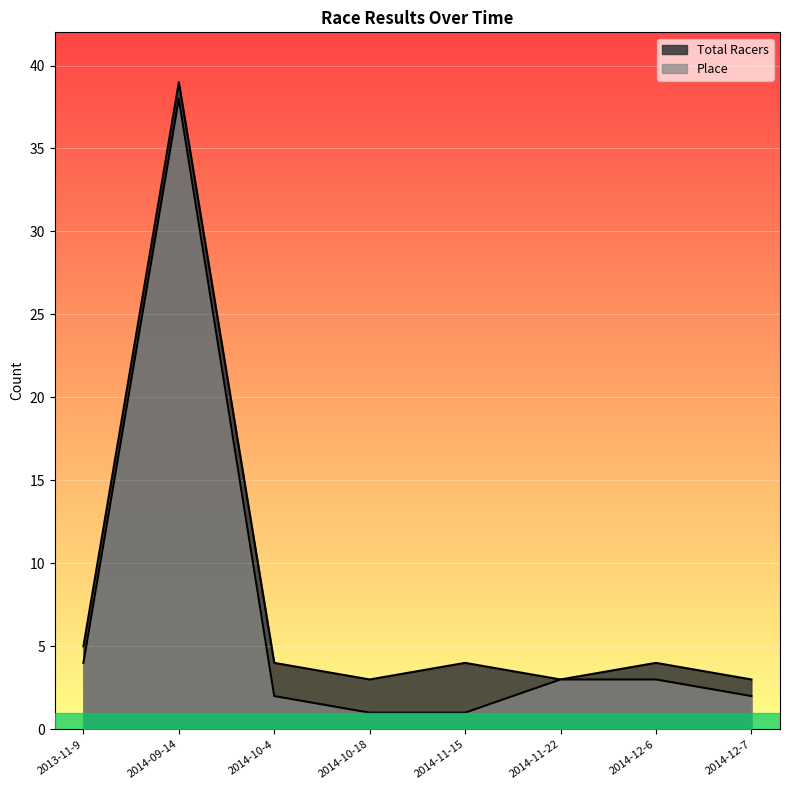

Which series has the largest range (max minus min)?

Place